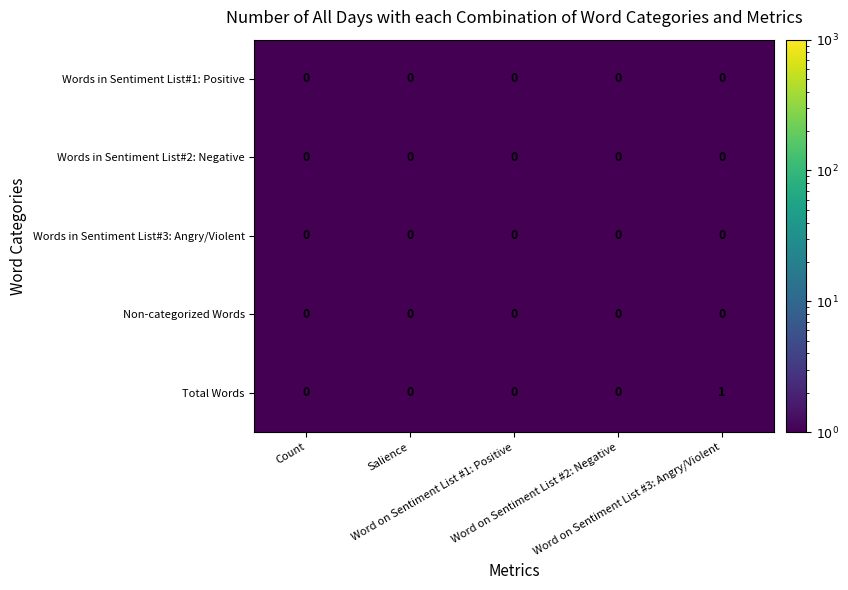

Which series has the largest total across all categories?

Total Words